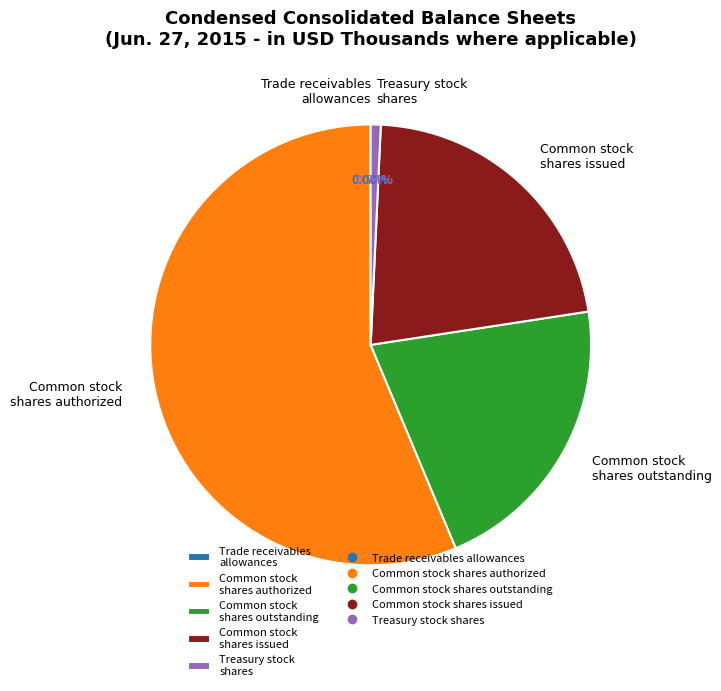

Approximately how many times larger is the value at Common stock shares outstanding compared to Common stock shares authorized?

0.4